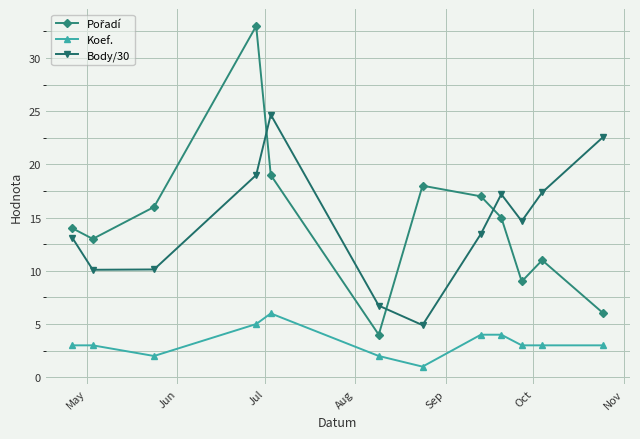

True or false: Body/30 has more than 1 interior local peaks.

True